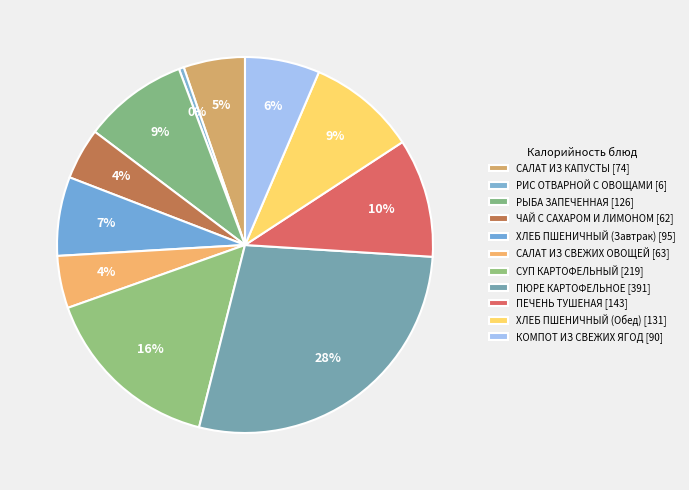

How many slices are in this pie chart?

11